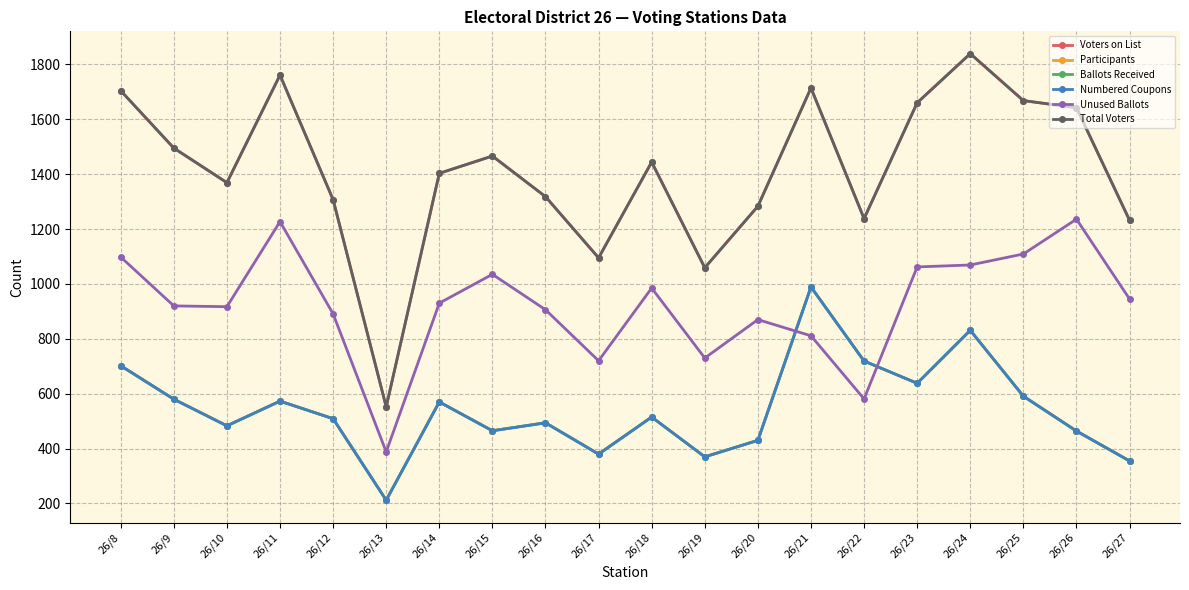

Which series has the largest total across all categories?

Voters on List